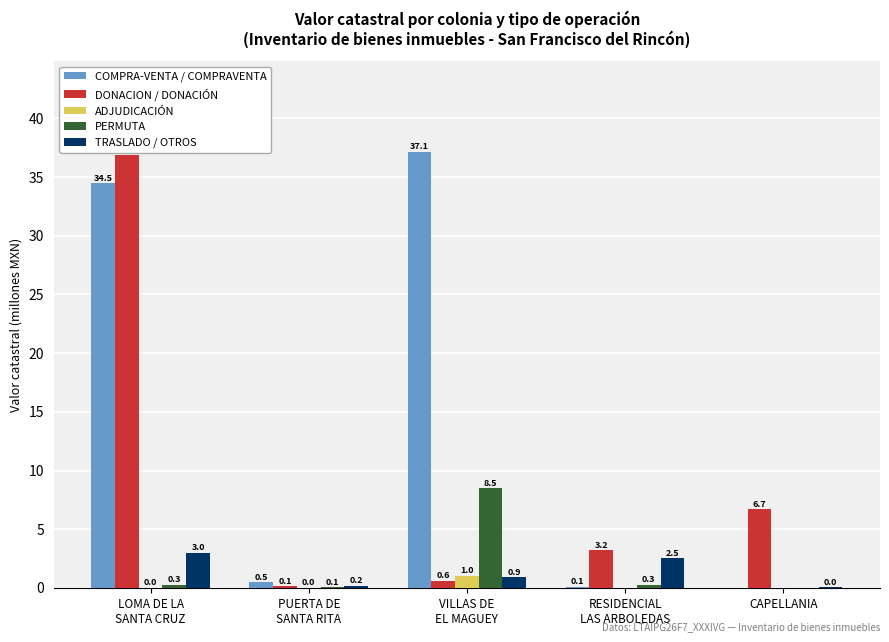

True or false: COMPRA-VENTA / COMPRAVENTA has a value of 20.3 at CAPELLANIA.

False